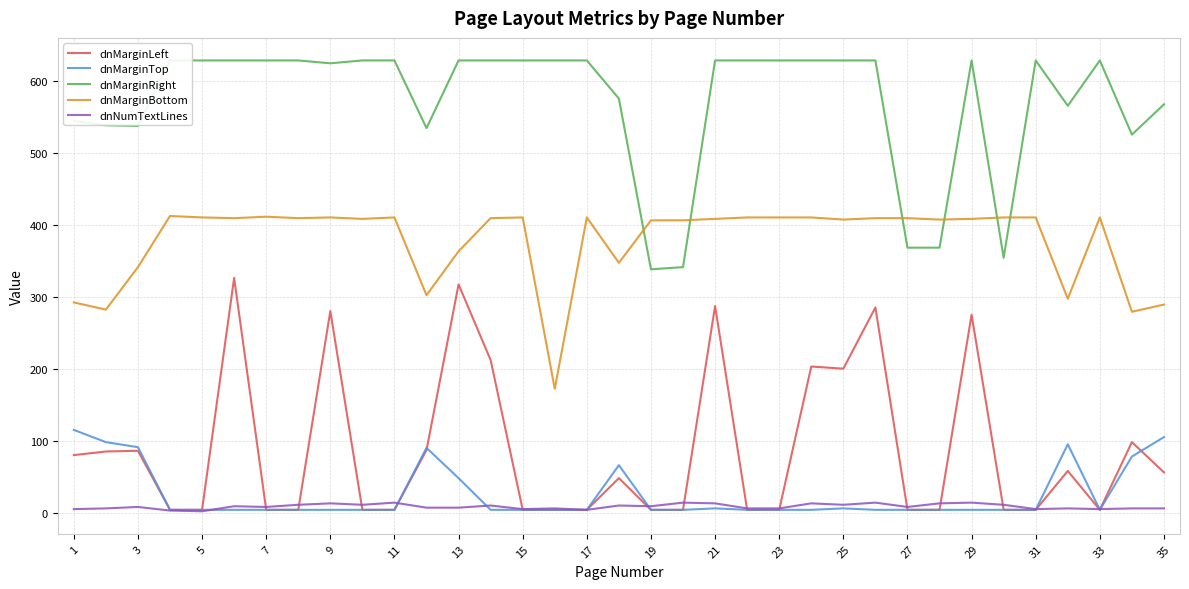

What is the greatest value displayed?

628